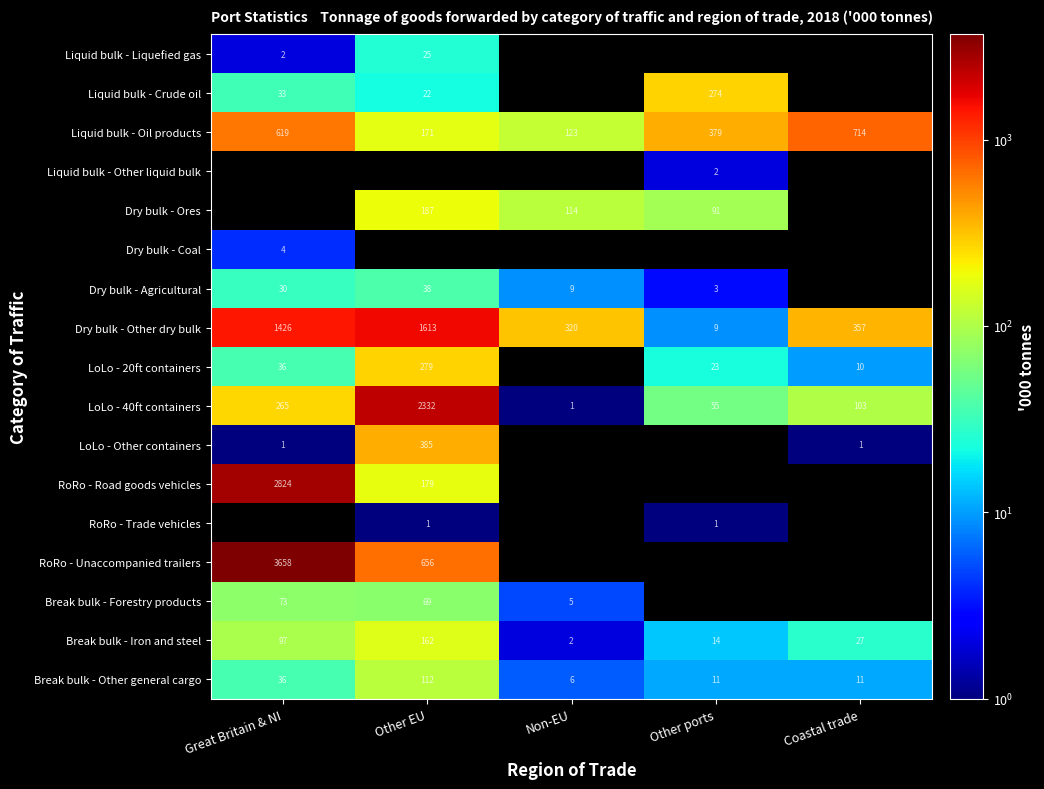

Count the number of data series in this chart.

17